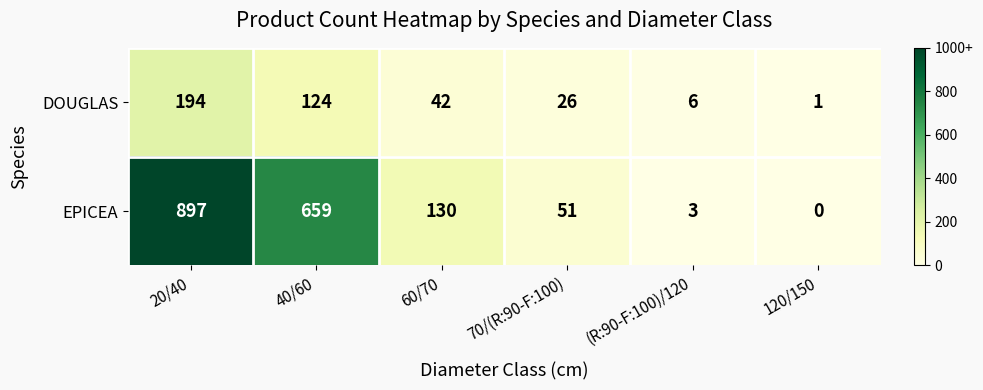

Which series changed the most between 60/70 and (R:90-F:100)/120?

EPICEA